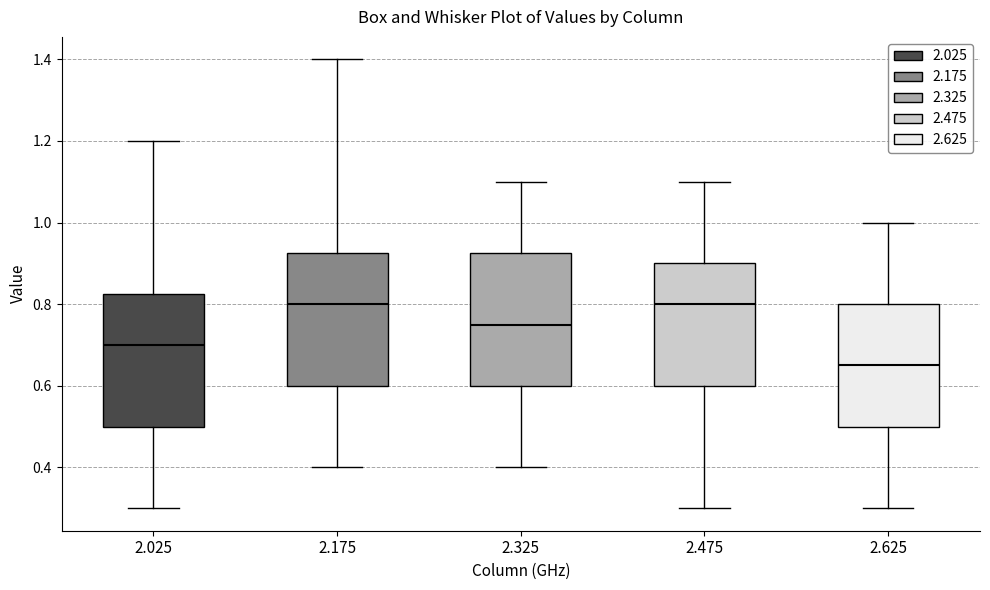

Where is the upper edge of the box at x = 2.175 on the y-axis? The values are not printed on the chart, so give them approximately, as read against the axis.

0.92